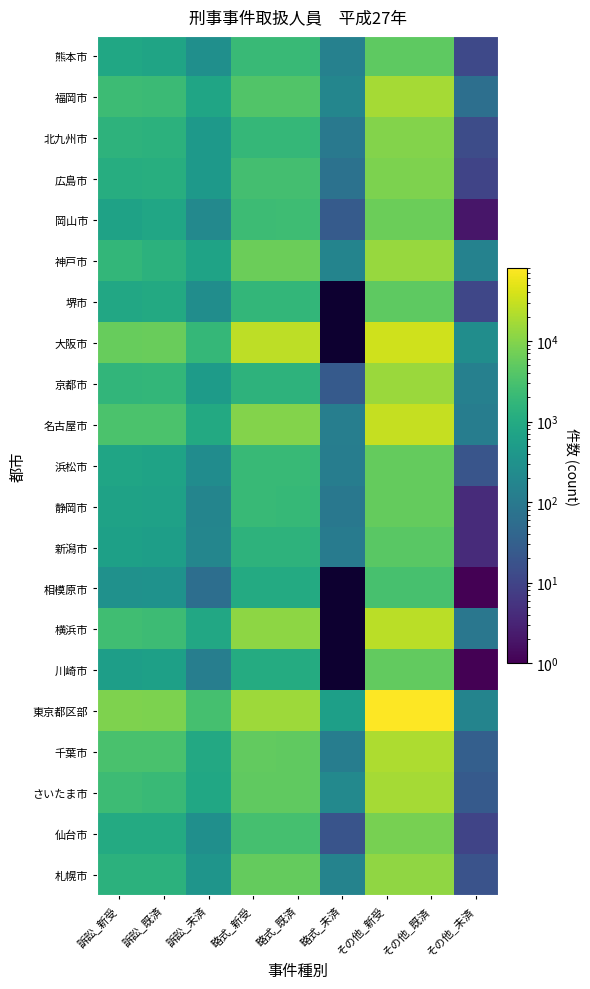

Read the 北九州市 value at その他_未済.

14.0